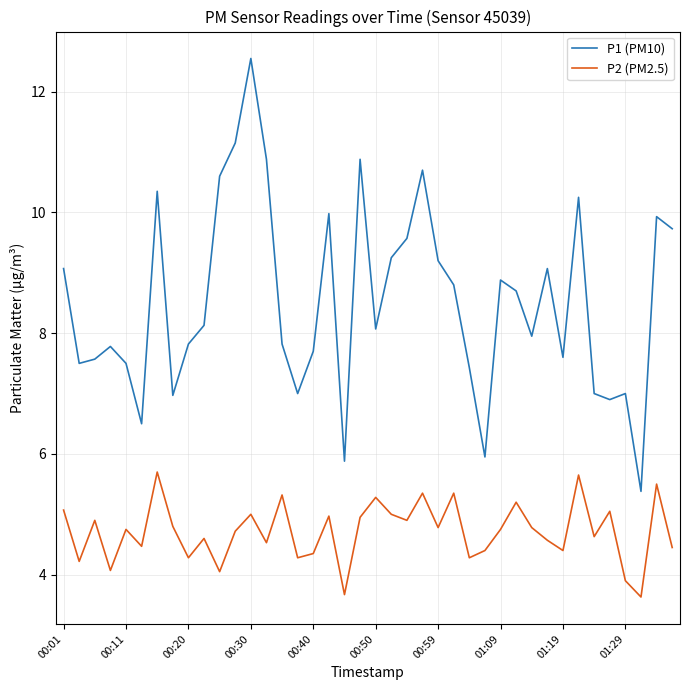

What is the sum of all P1 (PM10) values?

341.0